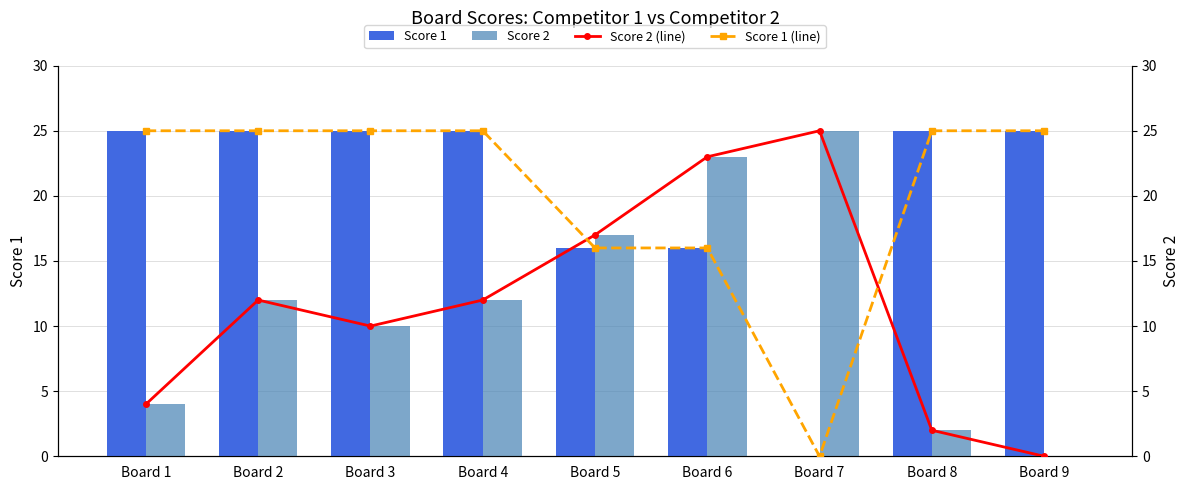

What is the spread (max minus min) of values at Board 6?

7